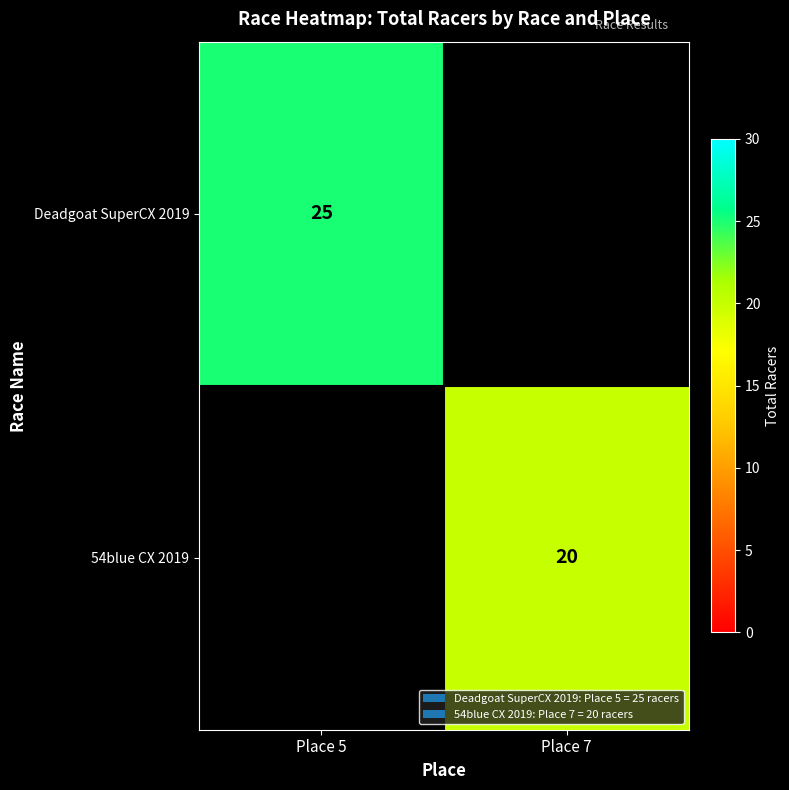

Is the value of Deadgoat SuperCX 2019 at Place 5 greater than the value of 54blue CX 2019 at Place 7?

Yes